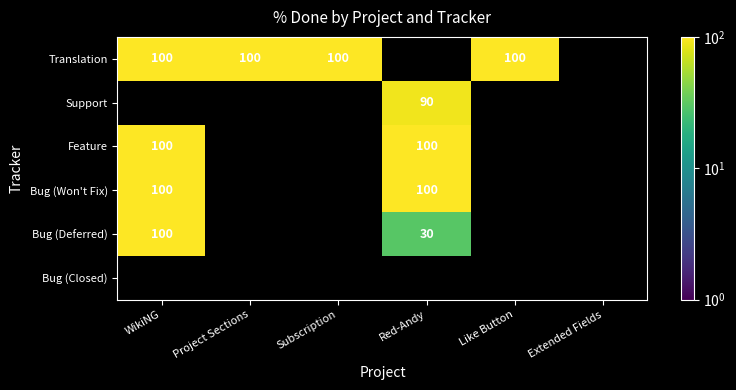

At which category does the chart reach its peak across all series?

WikiNG